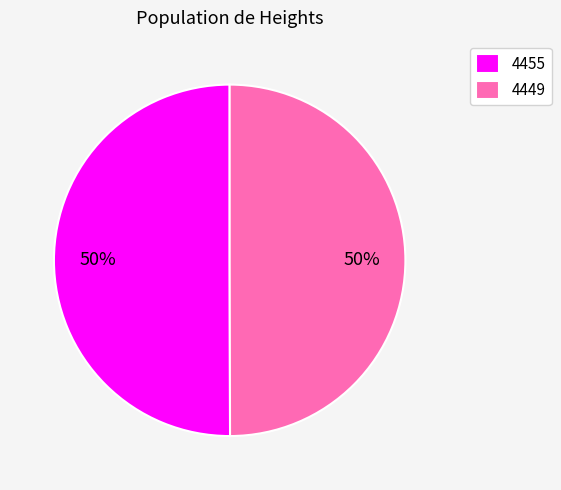

To the nearest percent, what percentage of the pie is 4449?

50%